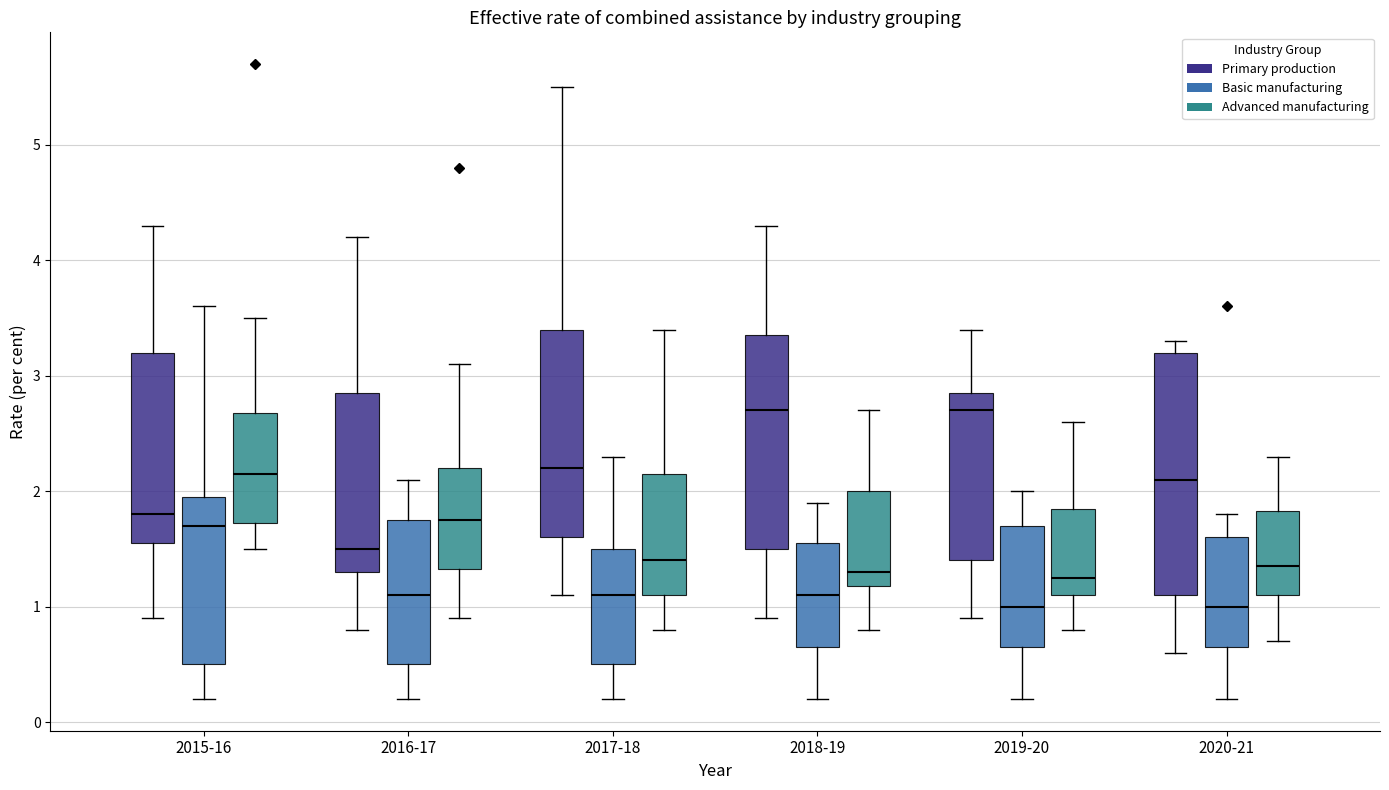

Reading left to right, read every box against the y-axis: the position of its median line, the range the box covers, and the ends of its whiskers. The values are not printed on the chart, so give them approximately, as read against the axis.

2015-16 (Primary production): median 1.8, box 1.6 to 3.2, whiskers 0.9 to 4.3
2015-16 (Basic manufacturing): median 1.7, box 0.5 to 2.0, whiskers 0.2 to 3.6
2015-16 (Advanced manufacturing): median 2.2, box 1.7 to 2.7, whiskers 1.5 to 3.5
2016-17 (Primary production): median 1.5, box 1.3 to 2.9, whiskers 0.8 to 4.2
2016-17 (Basic manufacturing): median 1.1, box 0.5 to 1.8, whiskers 0.2 to 2.1
2016-17 (Advanced manufacturing): median 1.8, box 1.3 to 2.2, whiskers 0.9 to 3.1
2017-18 (Primary production): median 2.2, box 1.6 to 3.4, whiskers 1.1 to 5.5
2017-18 (Basic manufacturing): median 1.1, box 0.5 to 1.5, whiskers 0.2 to 2.3
2017-18 (Advanced manufacturing): median 1.4, box 1.1 to 2.2, whiskers 0.8 to 3.4
2018-19 (Primary production): median 2.7, box 1.5 to 3.4, whiskers 0.9 to 4.3
2018-19 (Basic manufacturing): median 1.1, box 0.7 to 1.6, whiskers 0.2 to 1.9
2018-19 (Advanced manufacturing): median 1.3, box 1.2 to 2.0, whiskers 0.8 to 2.7
2019-20 (Primary production): median 2.7, box 1.4 to 2.9, whiskers 0.9 to 3.4
2019-20 (Basic manufacturing): median 1.0, box 0.7 to 1.7, whiskers 0.2 to 2.0
2019-20 (Advanced manufacturing): median 1.3, box 1.1 to 1.9, whiskers 0.8 to 2.6
2020-21 (Primary production): median 2.1, box 1.1 to 3.2, whiskers 0.6 to 3.3
2020-21 (Basic manufacturing): median 1.0, box 0.7 to 1.6, whiskers 0.2 to 1.8
2020-21 (Advanced manufacturing): median 1.4, box 1.1 to 1.8, whiskers 0.7 to 2.3